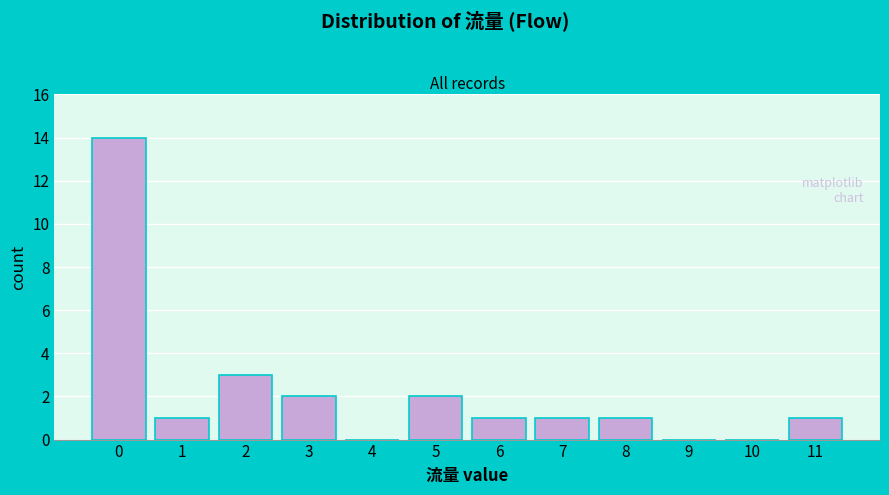

Reading left to right, transcribe all the data shown in this chart.

0=14	1=1	2=3	3=2	4=0	5=2	6=1	7=1	8=1	9=0	10=0	11=1